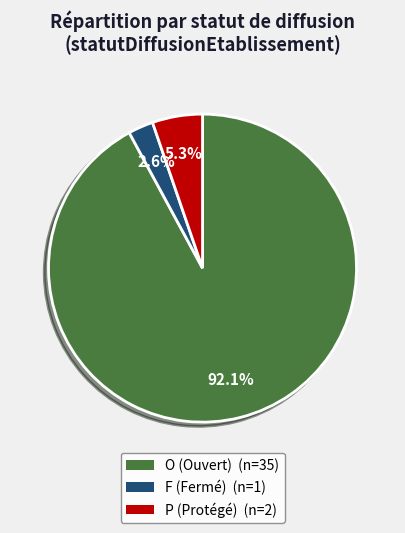

How many slices are in this pie chart?

3